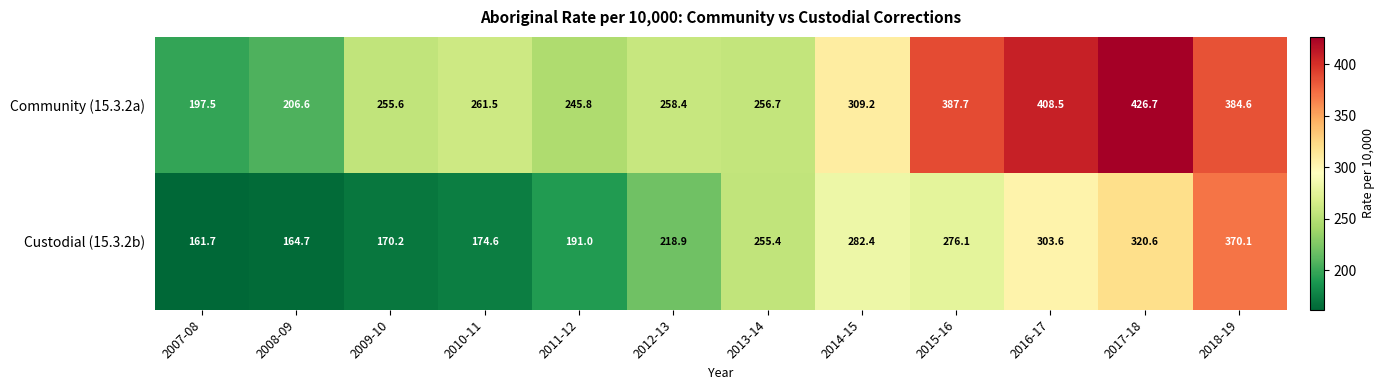

Reading left to right, what are all the values shown in this chart?

Community (15.3.2a): 2007-08=197.5	2008-09=206.6	2009-10=255.6	2010-11=261.5	2011-12=245.8	2012-13=258.4	2013-14=256.7	2014-15=309.2	2015-16=387.7	2016-17=408.5	2017-18=426.7	2018-19=384.6
Custodial (15.3.2b): 2007-08=161.7	2008-09=164.7	2009-10=170.2	2010-11=174.6	2011-12=191.0	2012-13=218.9	2013-14=255.4	2014-15=282.4	2015-16=276.1	2016-17=303.6	2017-18=320.6	2018-19=370.1